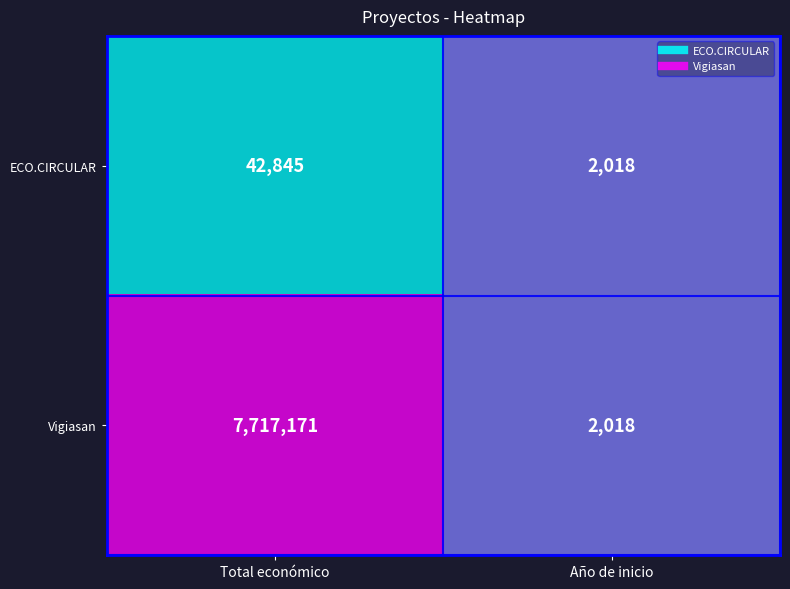

Which category has the highest value across all series?

Total económico